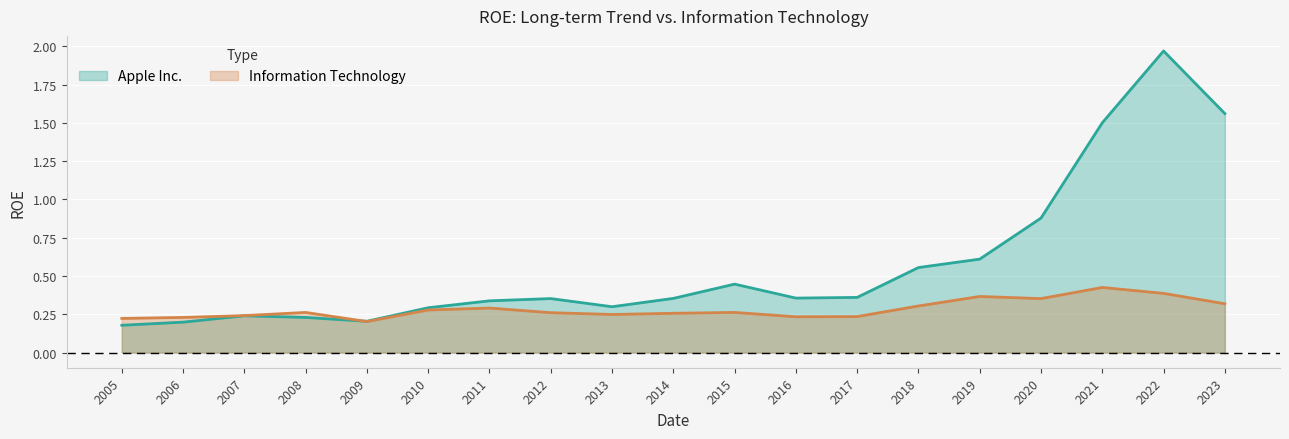

Which series ends up on top after the final intersection of Apple Inc. and Information Technology?

Apple Inc.